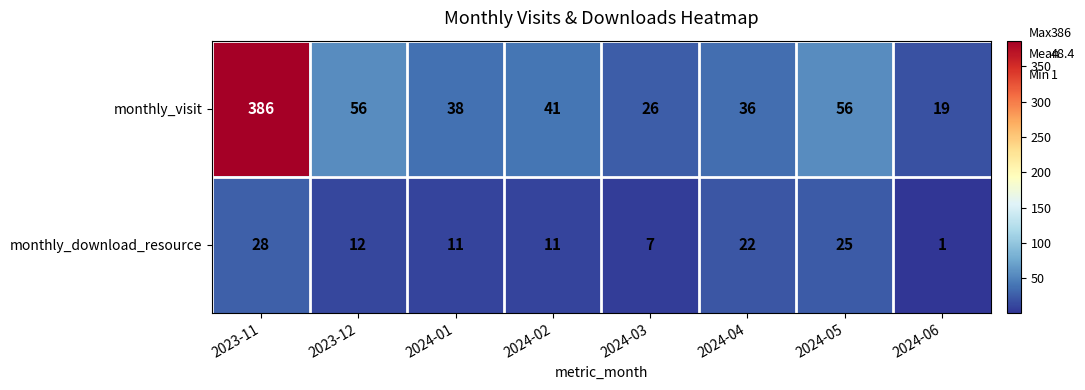

What is the sum of the monthly_download_resource values at 2024-02 and 2024-04?

33